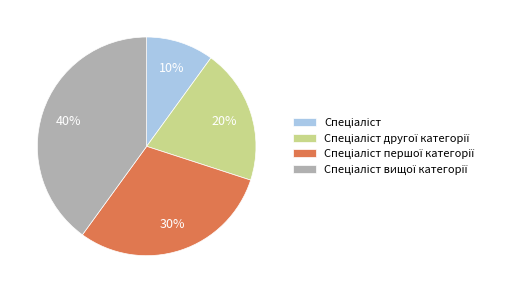

How many segments does this pie chart have?

4